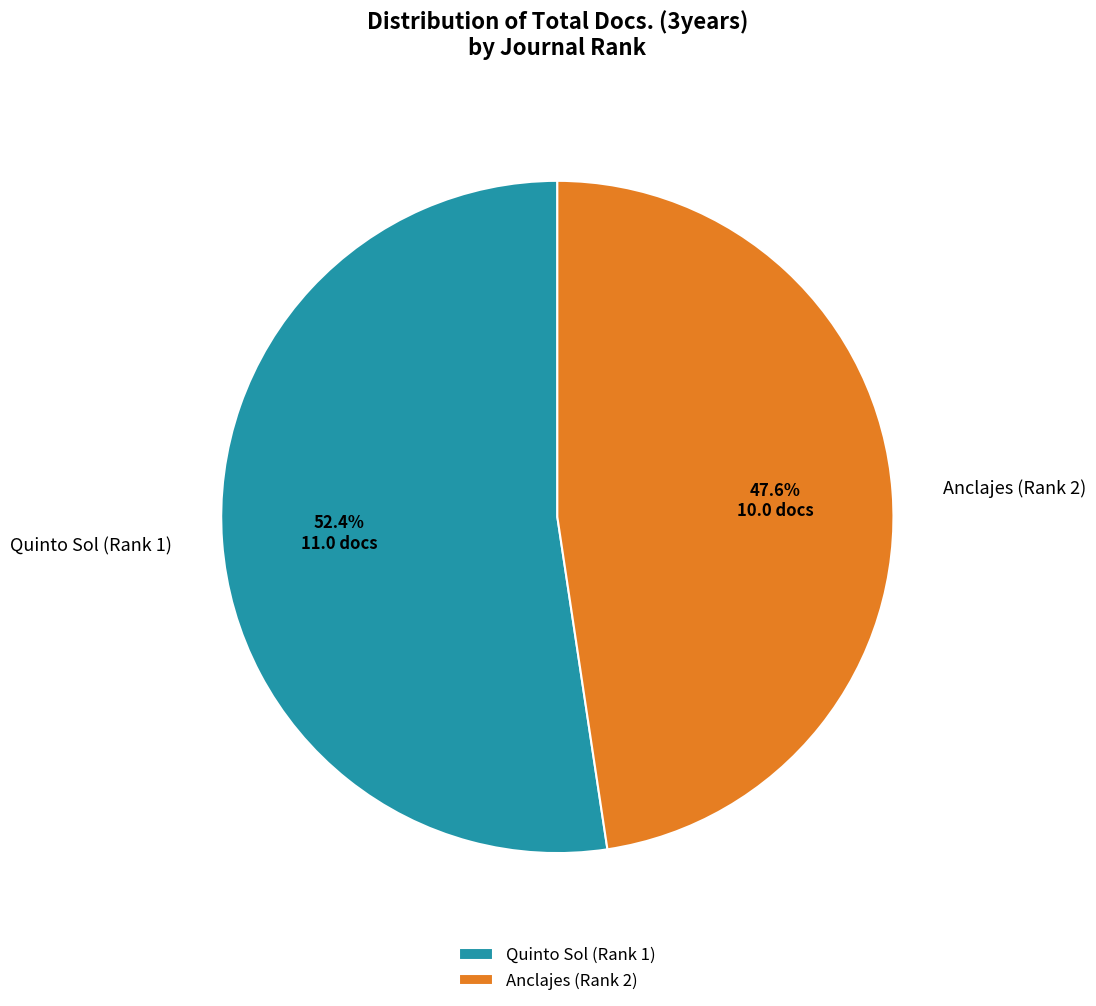

What portion of the pie excludes Anclajes (Rank 2)?

52.4%